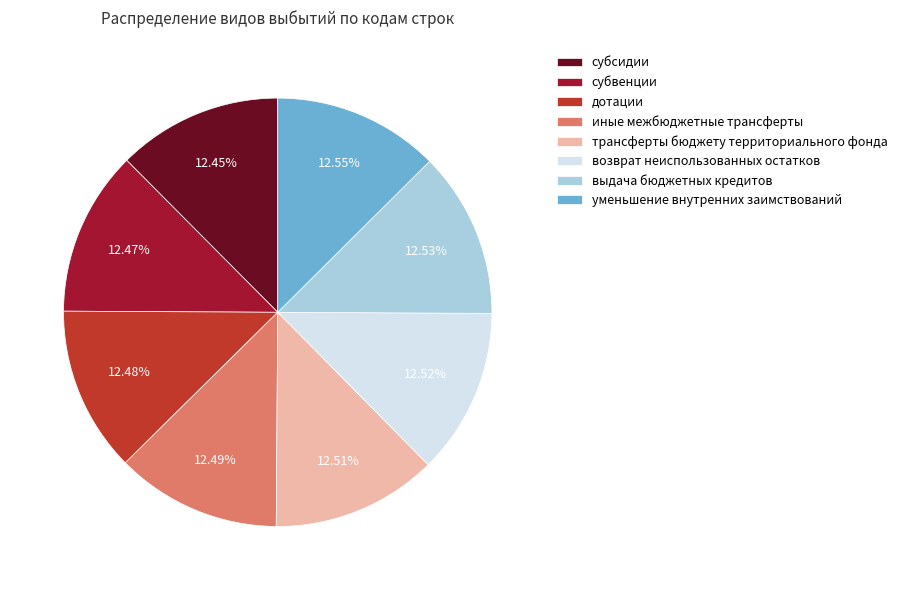

Approximately how many times larger is the value at уменьшение внутренних заимствований compared to дотации?

1.0